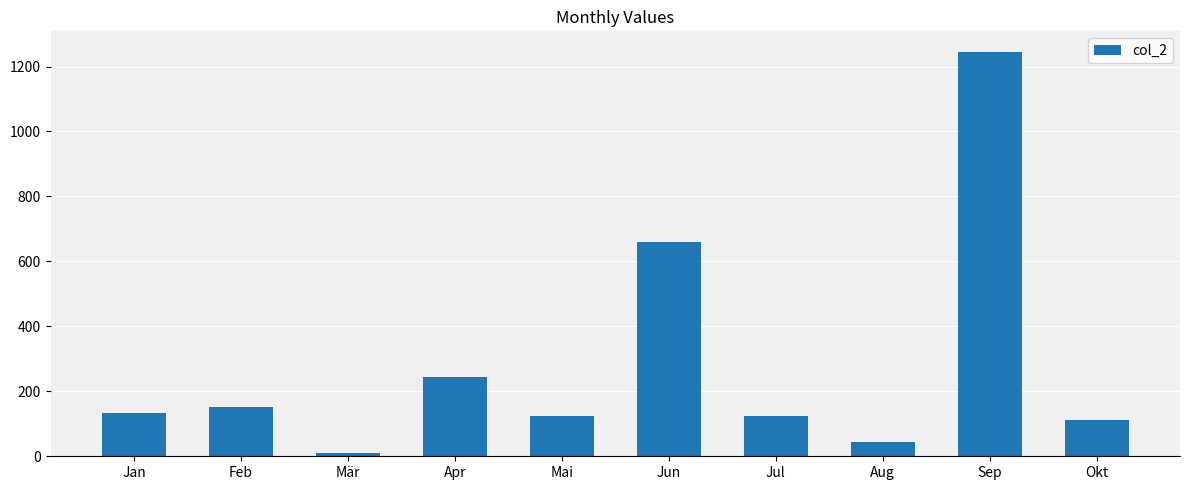

Approximately how many times larger is the value at Sep compared to Mai?

10.0